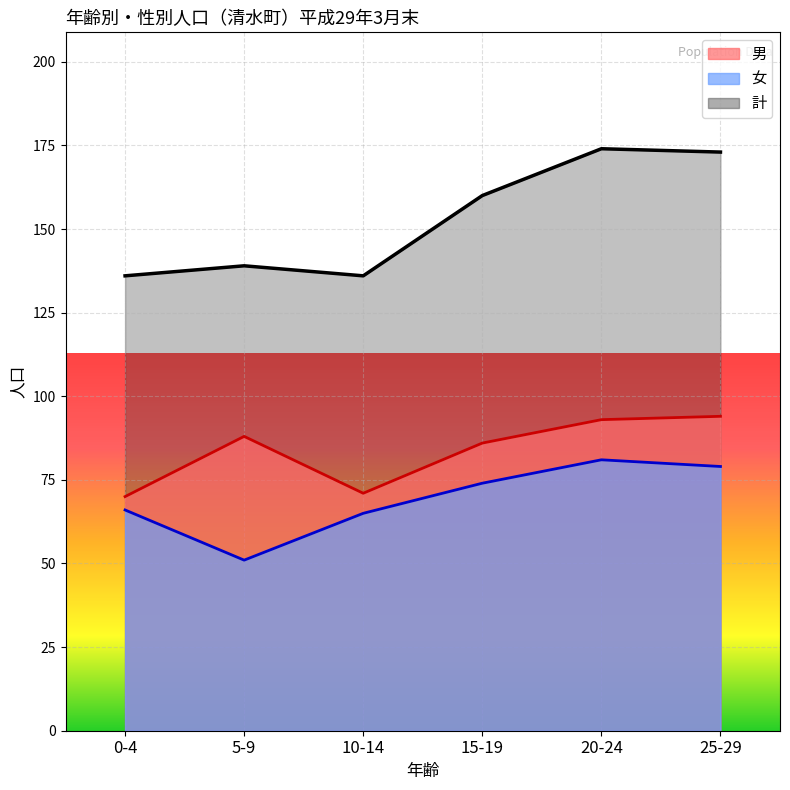

The value of 女 at 0-4 is 87. True or false?

False